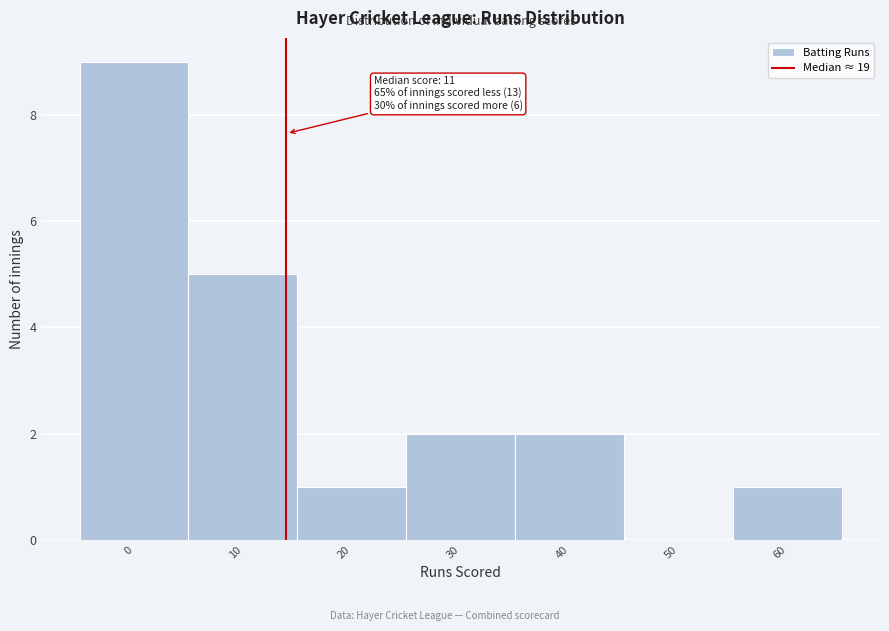

Reading left to right, transcribe all the data shown in this chart.

0=9	10=5	20=1	30=2	40=2	50=0	60=1